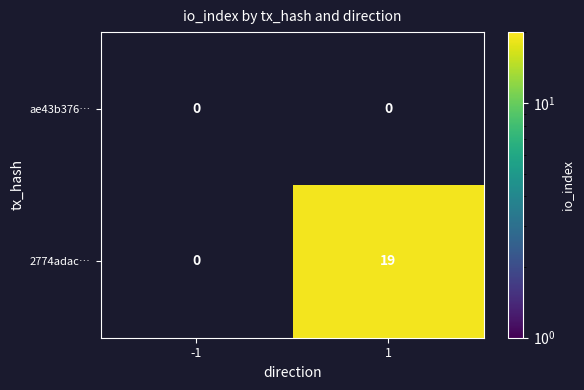

Which category has the highest value across all series?

1